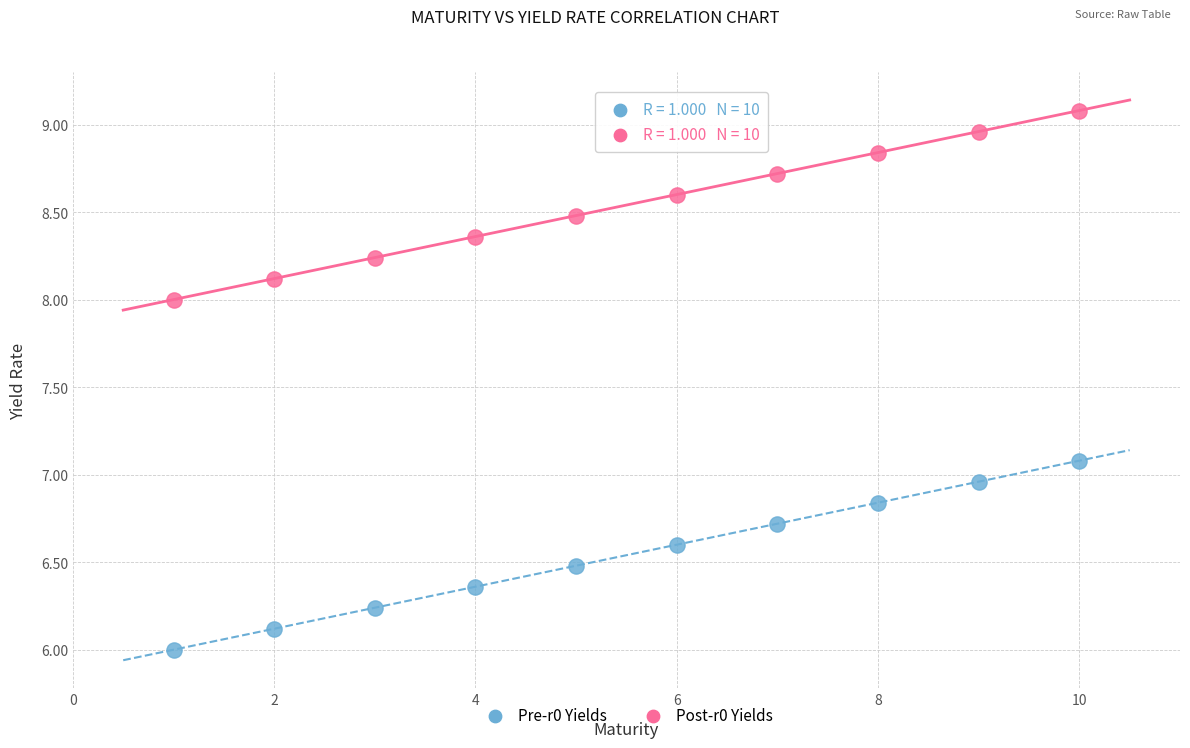

How many points are shown in the scatter plot?

20